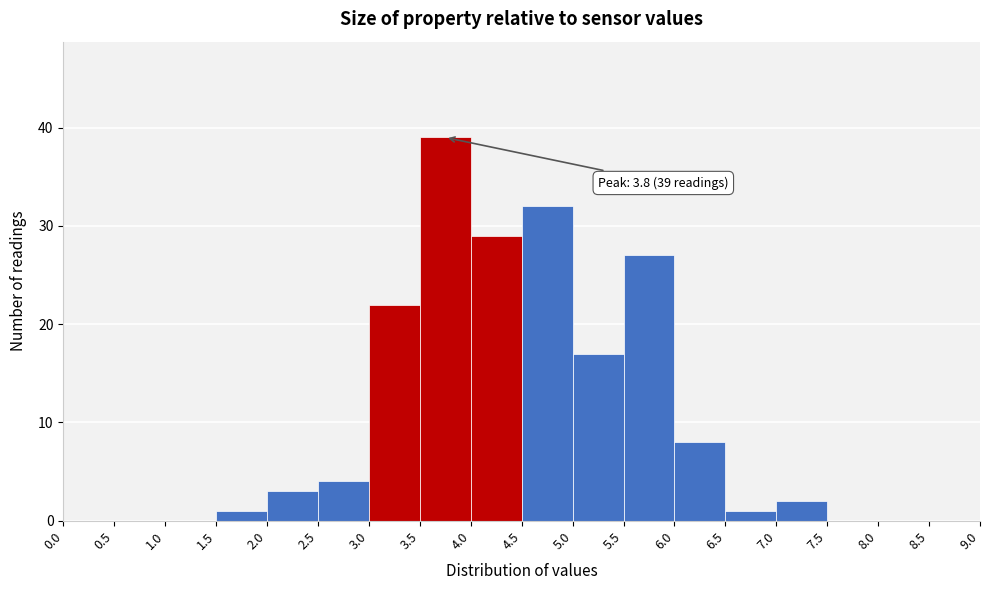

Which range on the x-axis has the tallest bar?

3.5 to 4.0